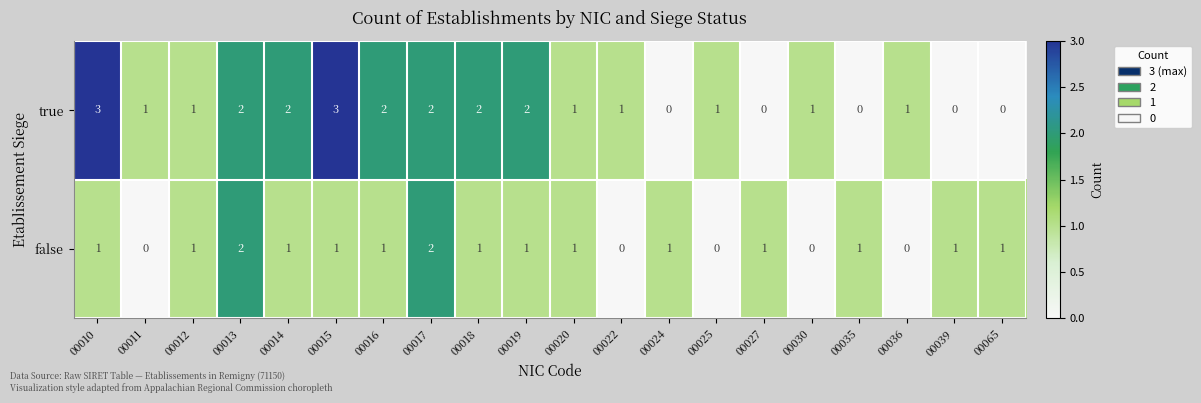

The value of true at 00019 is 1. True or false?

False